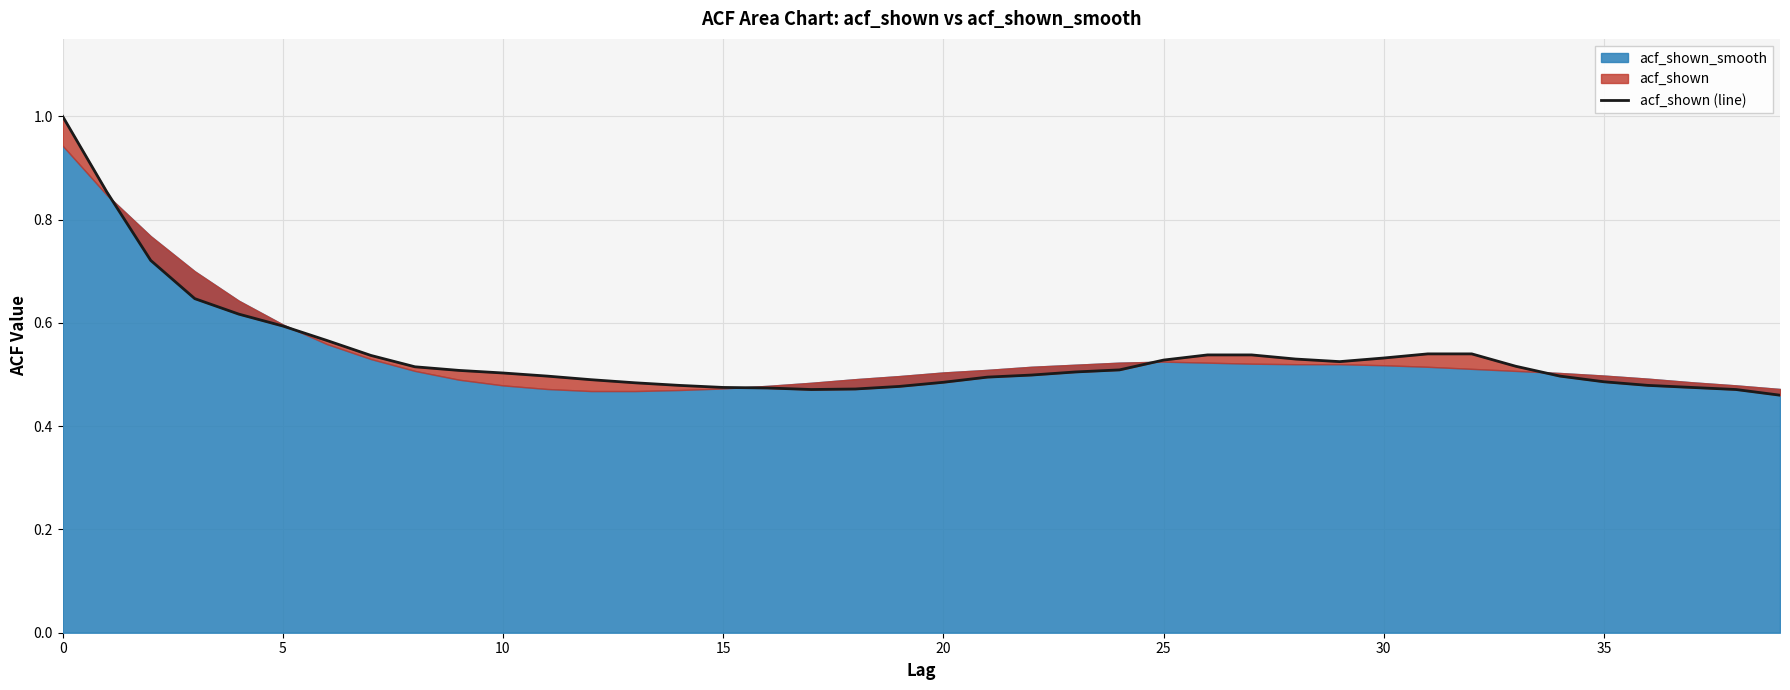

What is the maximum value shown in the chart?

1.0